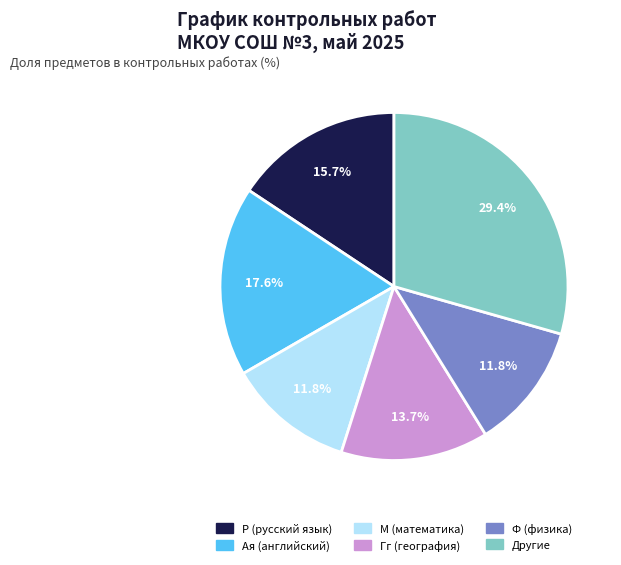

Does any single category account for the majority?

No